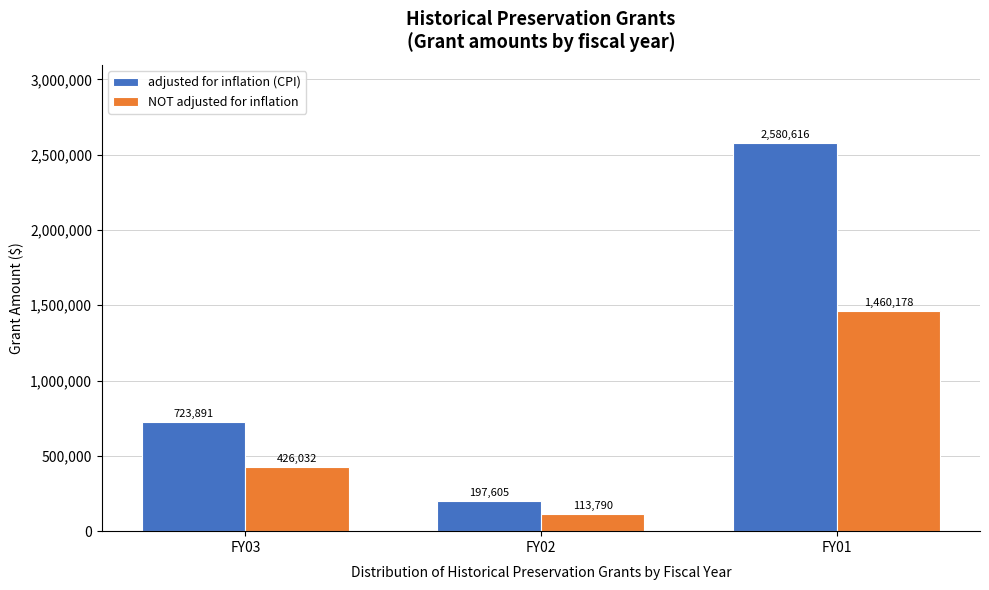

Reading left to right, extract all data points from this chart.

adjusted for inflation (CPI): FY03=723891	FY02=197605	FY01=2580616
NOT adjusted for inflation: FY03=426032	FY02=113790	FY01=1460178